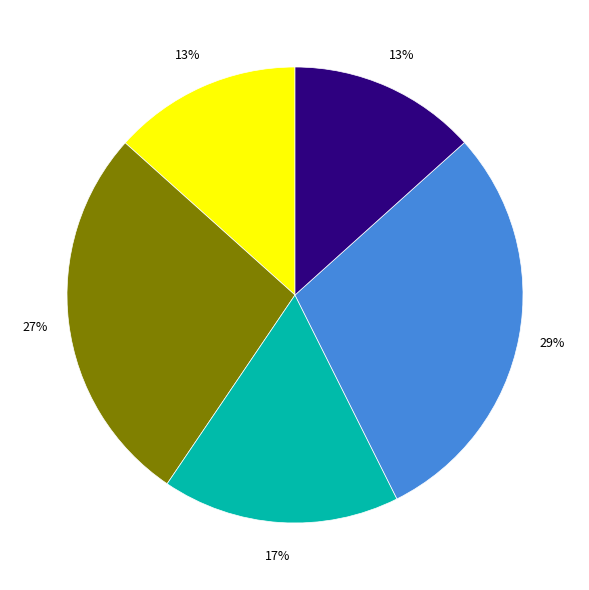

To the nearest percent, what is the average slice percentage?

20%